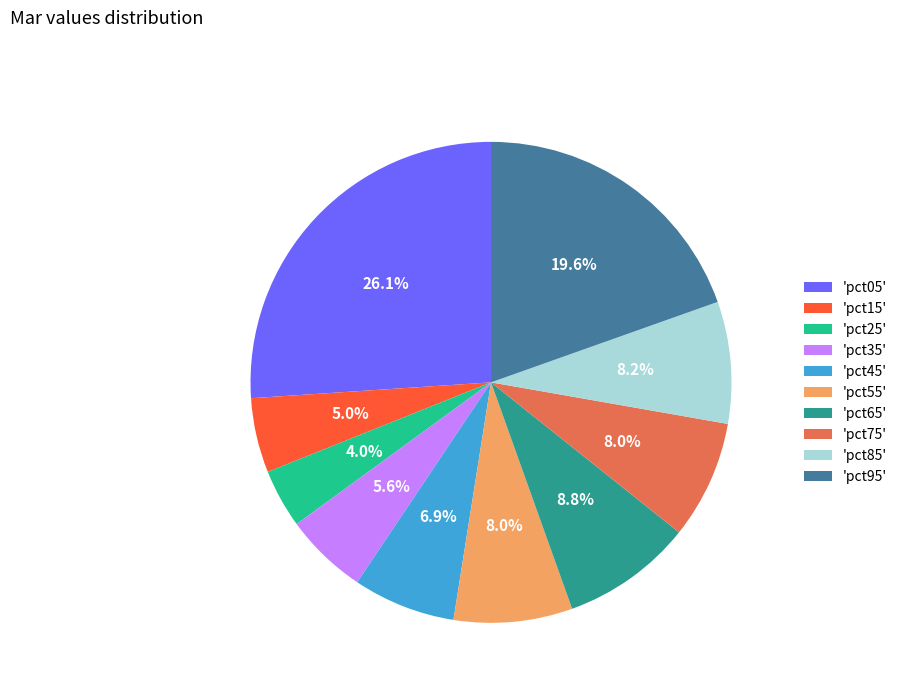

How many segments does this pie chart have?

10